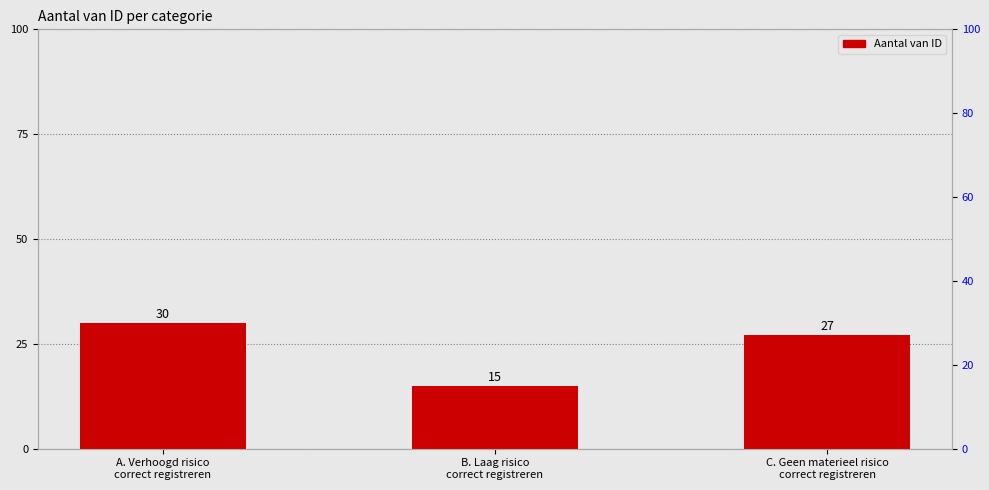

What is the difference between the values at A. Verhoogd risico
correct registreren and B. Laag risico
correct registreren?

15